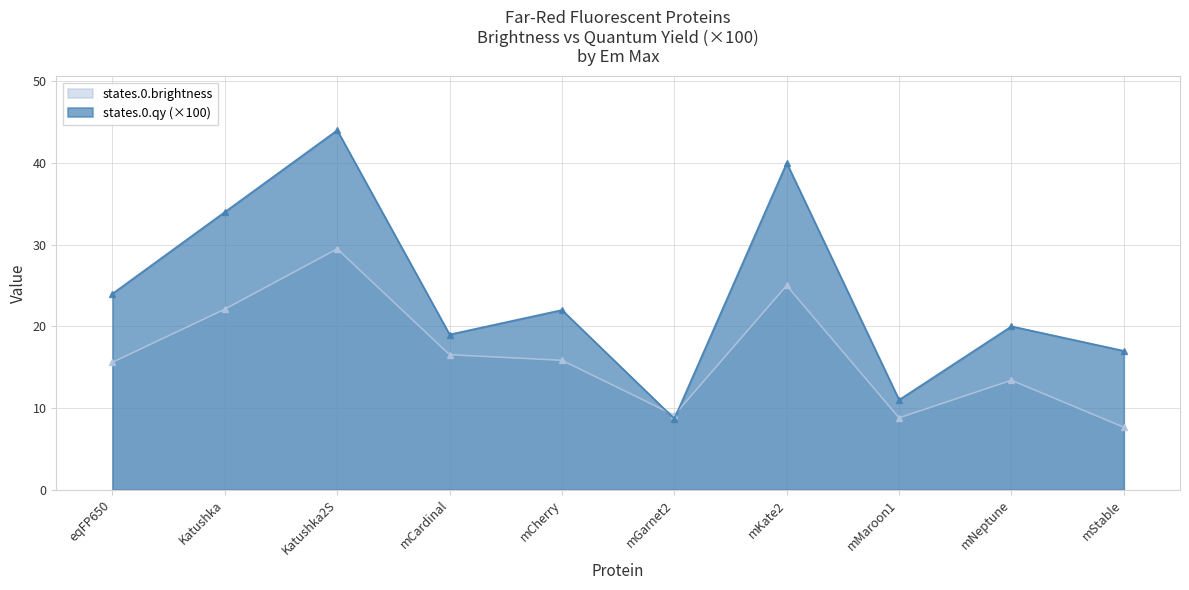

Rank the series by their average value, from highest to lowest.

states.0.qy (×100), states.0.brightness